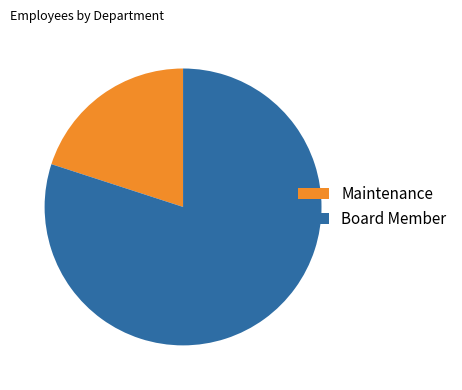

Does Board Member represent more than half of the total?

Yes